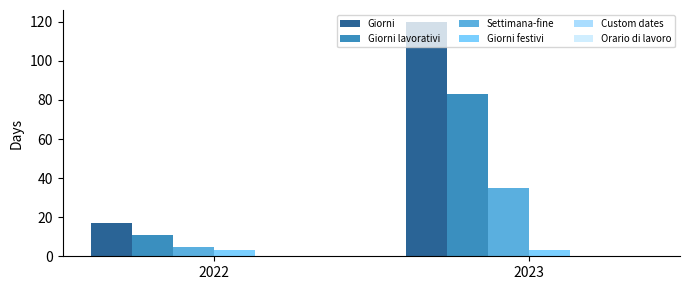

Is the value of Settimana-fine at 2022 greater than the value of Giorni at 2022?

No